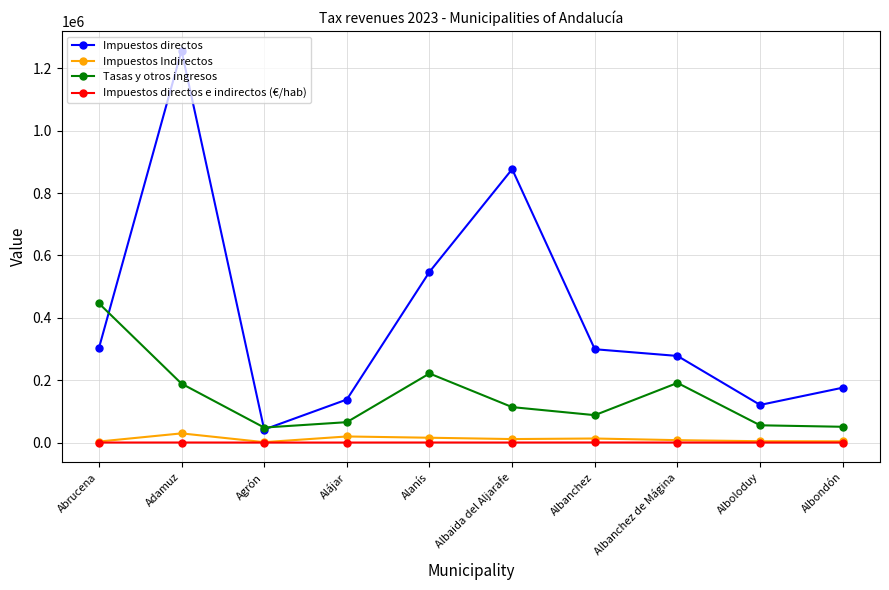

Where does the Impuestos directos e indirectos (€/hab) series first go above 272?

Adamuz